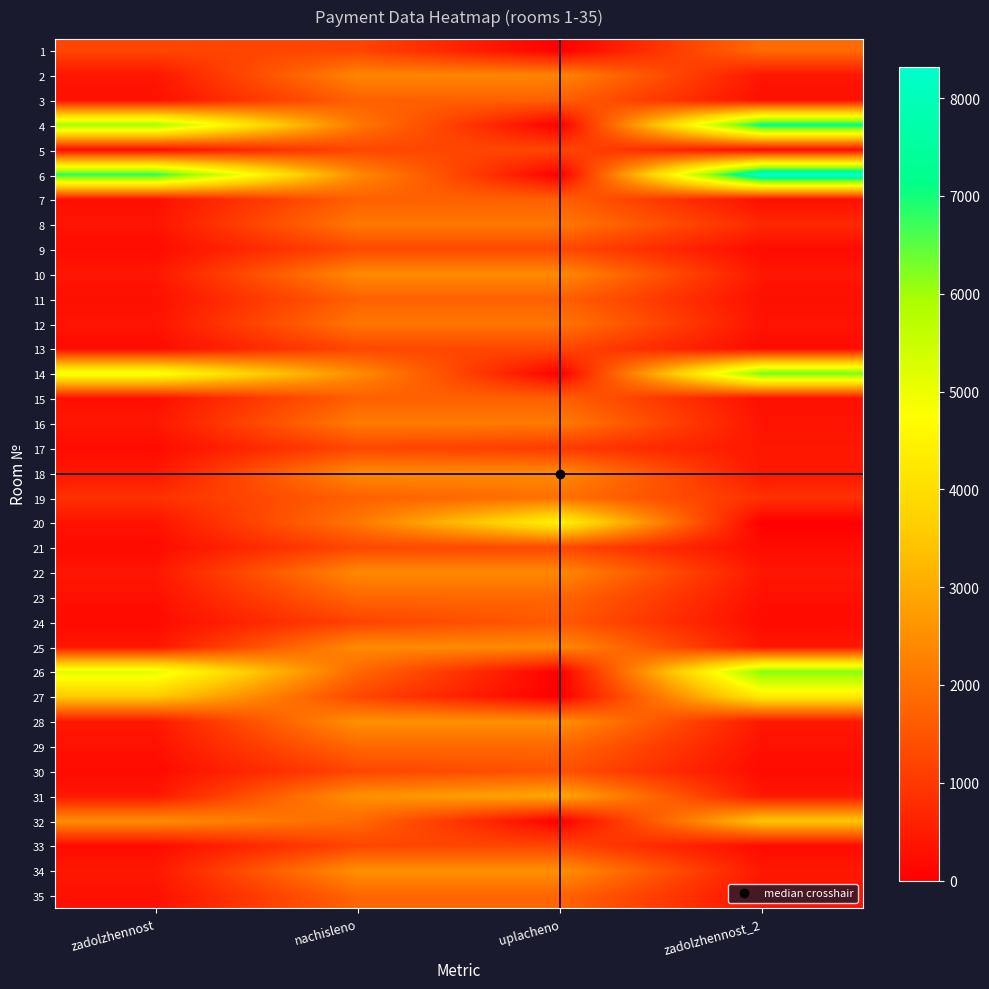

Reading left to right, extract all data points from this chart.

1: zadolzhennost=1226.8	nachisleno=1217.2	uplacheno=0.0	zadolzhennost_2=1876.8
2: zadolzhennost=389.9	nachisleno=2339.1	uplacheno=2339.1	zadolzhennost_2=390.1
3: zadolzhennost=281.5	nachisleno=1689.1	uplacheno=1689.1	zadolzhennost_2=281.5
4: zadolzhennost=5965.0	nachisleno=2094.8	uplacheno=0.0	zadolzhennost_2=7209.7
5: zadolzhennost=207.0	nachisleno=1242.0	uplacheno=1242.0	zadolzhennost_2=207.0
6: zadolzhennost=6884.5	nachisleno=2417.8	uplacheno=0.0	zadolzhennost_2=8321.0
7: zadolzhennost=283.6	nachisleno=1701.5	uplacheno=1701.5	zadolzhennost_2=283.6
8: zadolzhennost=350.5	nachisleno=2103.1	uplacheno=2103.2	zadolzhennost_2=705.4
9: zadolzhennost=213.9	nachisleno=1283.4	uplacheno=1283.4	zadolzhennost_2=213.9
10: zadolzhennost=404.3	nachisleno=2426.0	uplacheno=2426.0	zadolzhennost_2=404.3
11: zadolzhennost=282.9	nachisleno=1697.4	uplacheno=1697.4	zadolzhennost_2=282.9
12: zadolzhennost=345.4	nachisleno=2070.0	uplacheno=2070.0	zadolzhennost_2=345.0
13: zadolzhennost=209.8	nachisleno=1258.6	uplacheno=1258.6	zadolzhennost_2=209.8
14: zadolzhennost=4965.8	nachisleno=2459.2	uplacheno=0.0	zadolzhennost_2=6360.4
15: zadolzhennost=281.5	nachisleno=1689.1	uplacheno=1689.1	zadolzhennost_2=281.5
16: zadolzhennost=406.9	nachisleno=2159.4	uplacheno=2155.9	zadolzhennost_2=352.1
17: zadolzhennost=207.0	nachisleno=1242.0	uplacheno=1035.0	zadolzhennost_2=414.4
18: zadolzhennost=405.8	nachisleno=2430.2	uplacheno=2430.2	zadolzhennost_2=405.0
19: zadolzhennost=850.5	nachisleno=1693.3	uplacheno=1975.5	zadolzhennost_2=856.6
20: zadolzhennost=347.8	nachisleno=2086.6	uplacheno=4522.8	zadolzhennost_2=0.0
21: zadolzhennost=211.8	nachisleno=1271.0	uplacheno=1271.0	zadolzhennost_2=211.8
22: zadolzhennost=401.6	nachisleno=2409.5	uplacheno=2409.5	zadolzhennost_2=401.6
23: zadolzhennost=299.8	nachisleno=1796.8	uplacheno=1796.8	zadolzhennost_2=299.8
24: zadolzhennost=203.6	nachisleno=1179.9	uplacheno=1573.2	zadolzhennost_2=198.2
25: zadolzhennost=405.7	nachisleno=2434.3	uplacheno=2434.3	zadolzhennost_2=405.7
26: zadolzhennost=5151.6	nachisleno=1809.2	uplacheno=0.0	zadolzhennost_2=6226.5
27: zadolzhennost=3548.3	nachisleno=1246.1	uplacheno=0.0	zadolzhennost_2=4288.8
28: zadolzhennost=424.4	nachisleno=2546.1	uplacheno=2546.1	zadolzhennost_2=424.4
29: zadolzhennost=304.3	nachisleno=1825.7	uplacheno=1825.7	zadolzhennost_2=304.3
30: zadolzhennost=205.6	nachisleno=1233.7	uplacheno=1439.3	zadolzhennost_2=205.6
31: zadolzhennost=423.7	nachisleno=2542.0	uplacheno=2965.6	zadolzhennost_2=423.7
32: zadolzhennost=2489.2	nachisleno=1850.6	uplacheno=0.0	zadolzhennost_2=3497.8
33: zadolzhennost=204.9	nachisleno=1229.6	uplacheno=1229.6	zadolzhennost_2=204.9
34: zadolzhennost=422.3	nachisleno=2533.7	uplacheno=2533.7	zadolzhennost_2=422.3
35: zadolzhennost=296.7	nachisleno=1780.2	uplacheno=1780.2	zadolzhennost_2=296.7